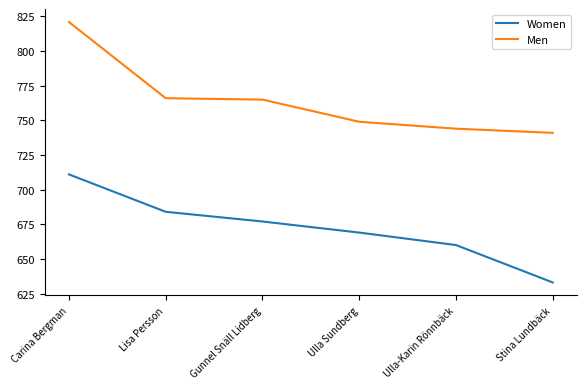

What position from the left is Stina Lundbäck?

6